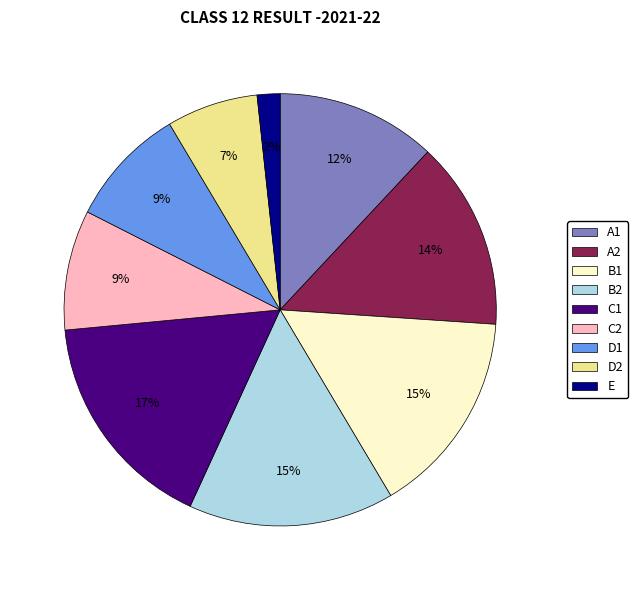

Is the sum of C2 and B2 greater than half?

No